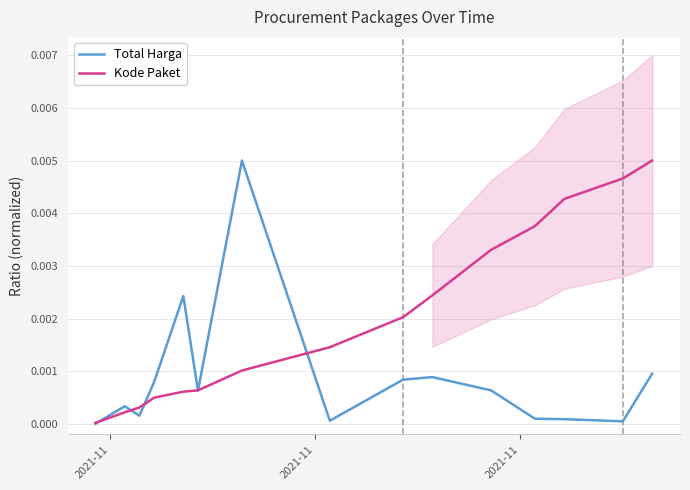

True or false: Kode Paket has a value of 0.0 at 10.

False